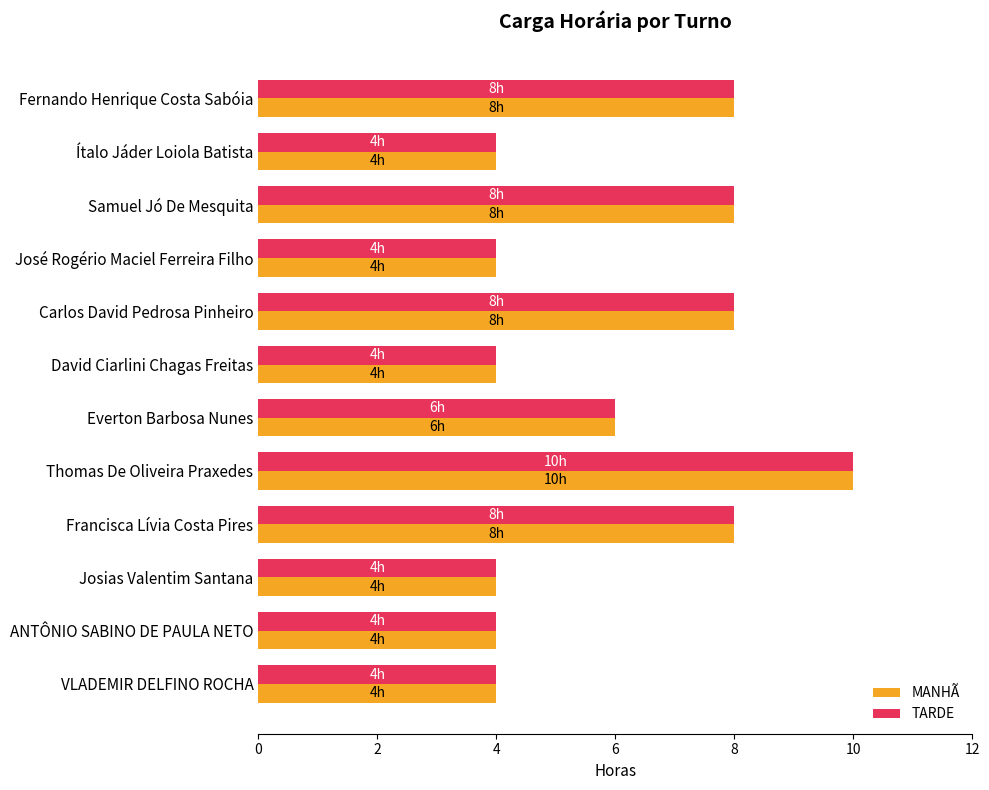

What is the lowest value of the MANHÃ series?

4